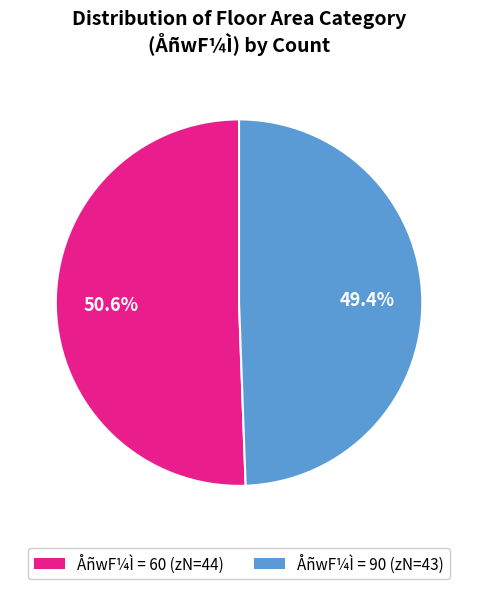

Is there a majority slice in this chart?

Yes